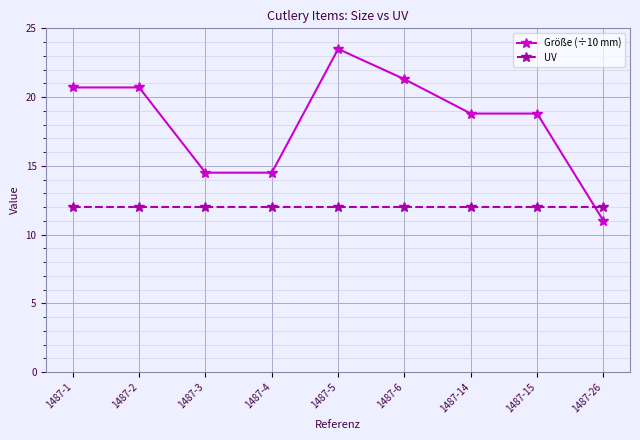

What is the value of the UV point at the 3rd from the left?

12.0